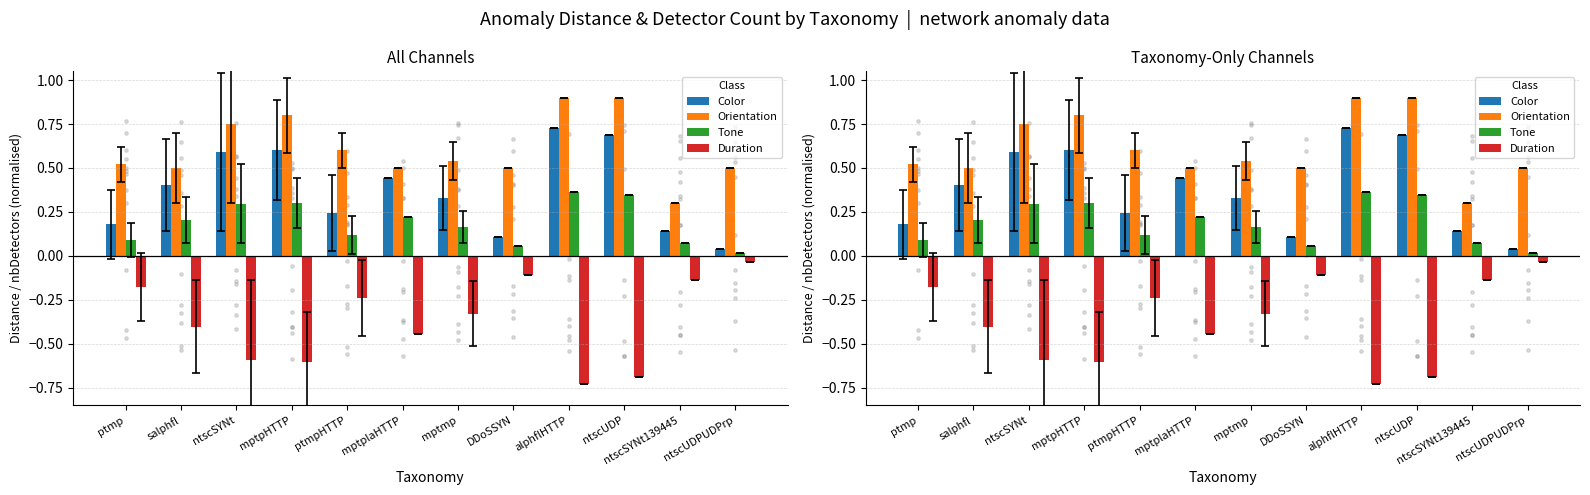

At which category is the sum across all series the highest?

alphflHTTP